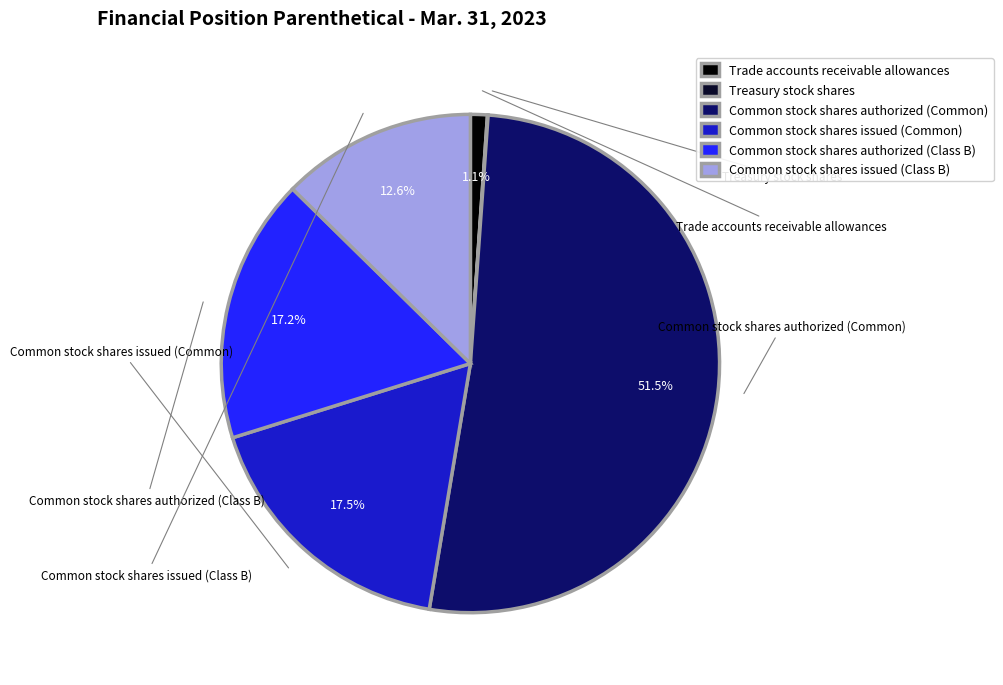

Is there a majority slice in this chart?

Yes